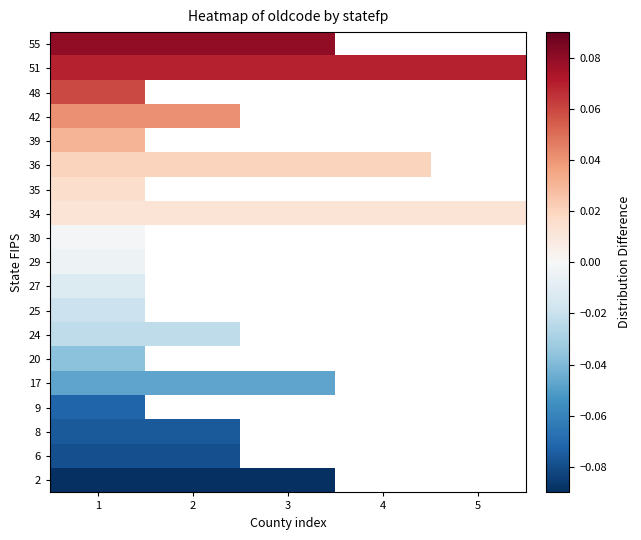

At which category is the sum across all series the highest?

1